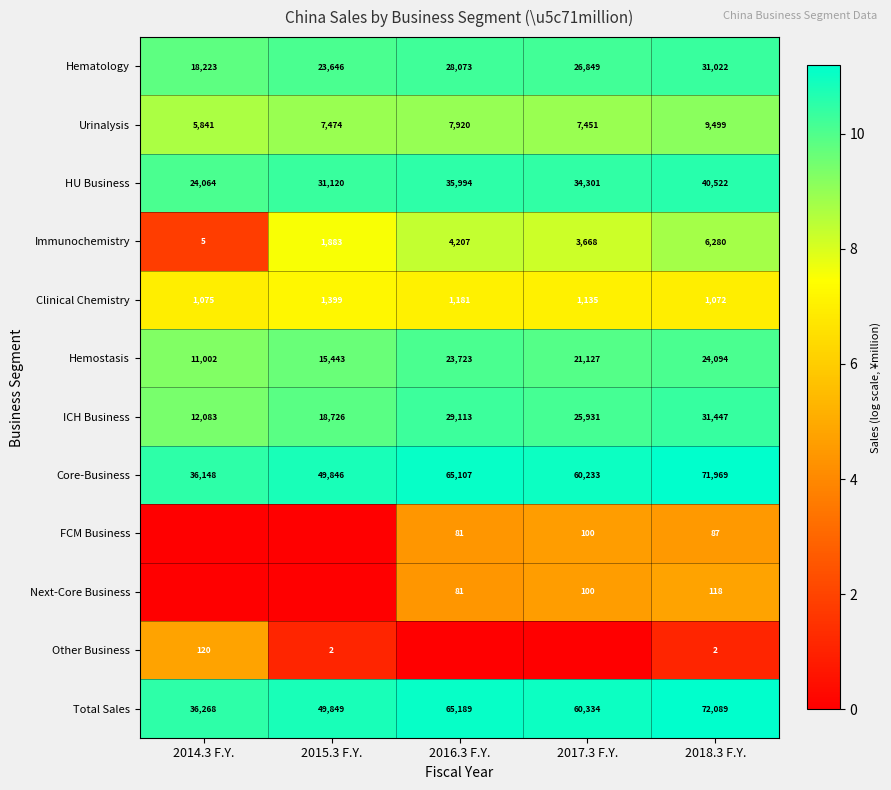

Where is Immunochemistry nearest to the value 3142?

2017.3 F.Y.